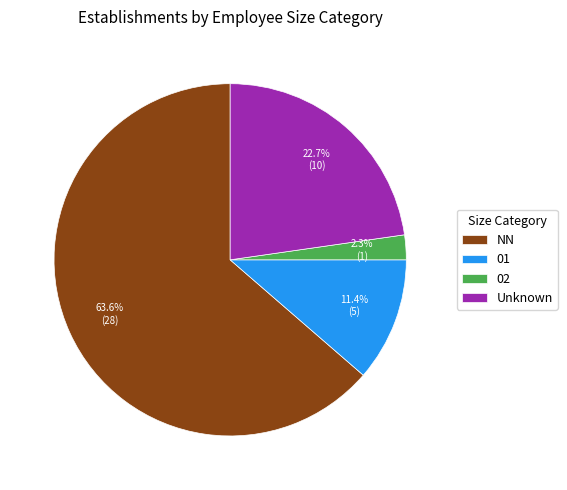

Which has a higher value, Unknown or 02?

Unknown